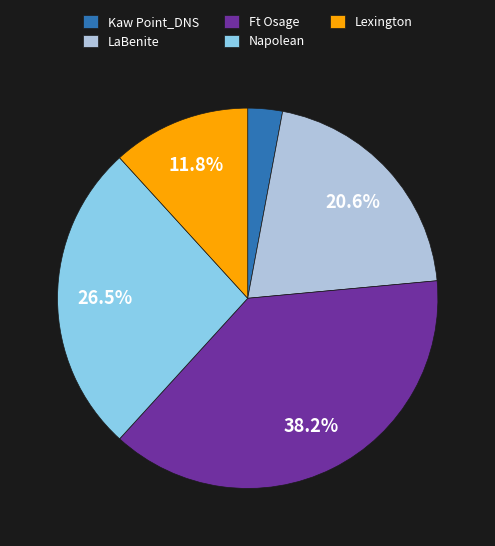

Is Napolean the majority of the pie?

No